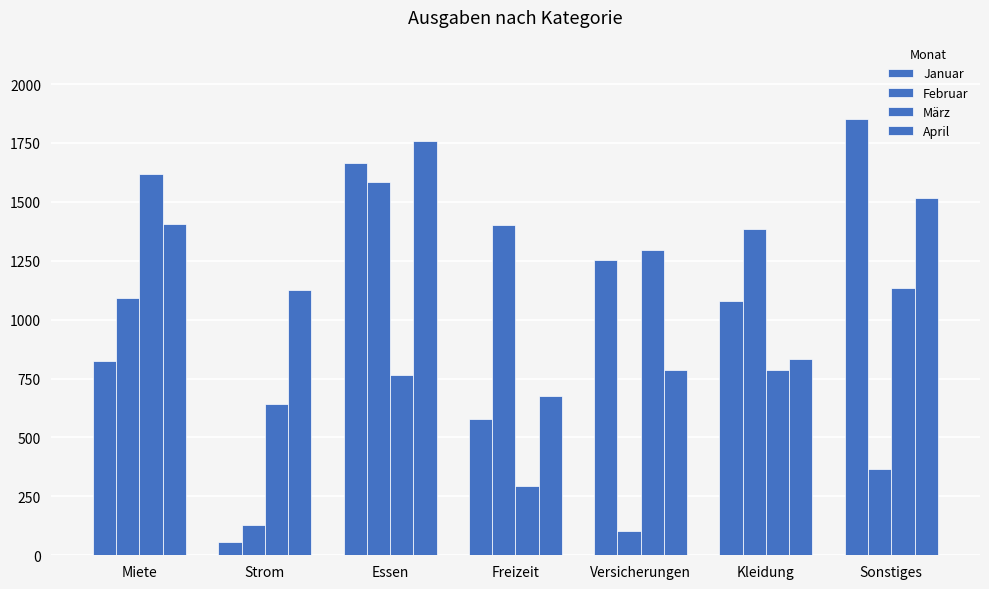

Which category has the lowest value in the Januar series?

Strom